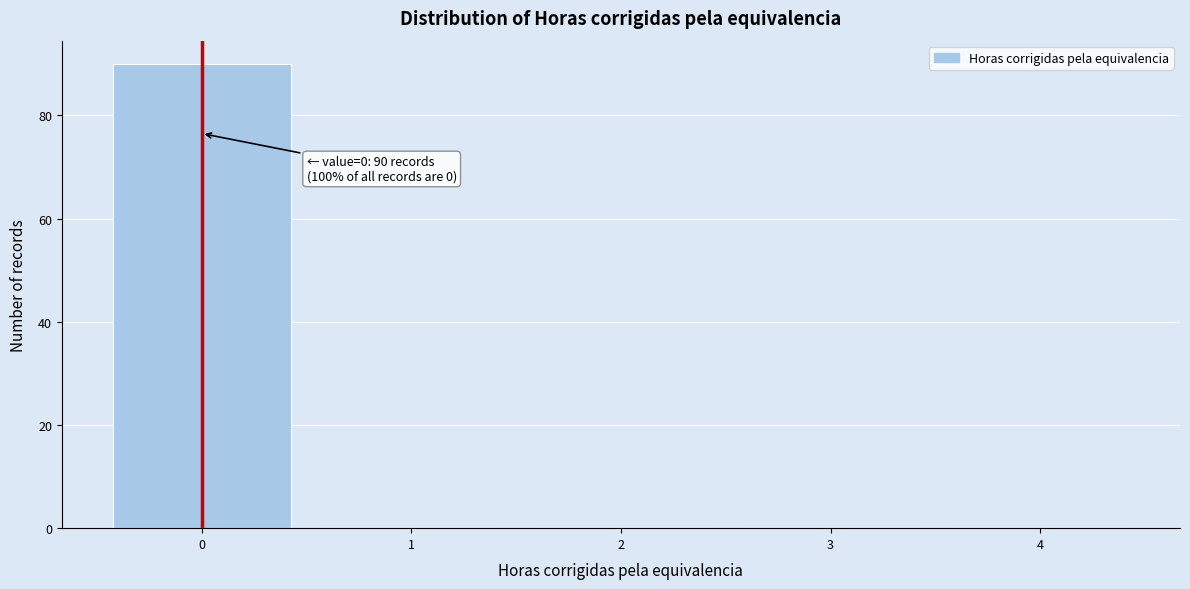

Which range on the x-axis has the tallest bar?

-0.5 to 0.5